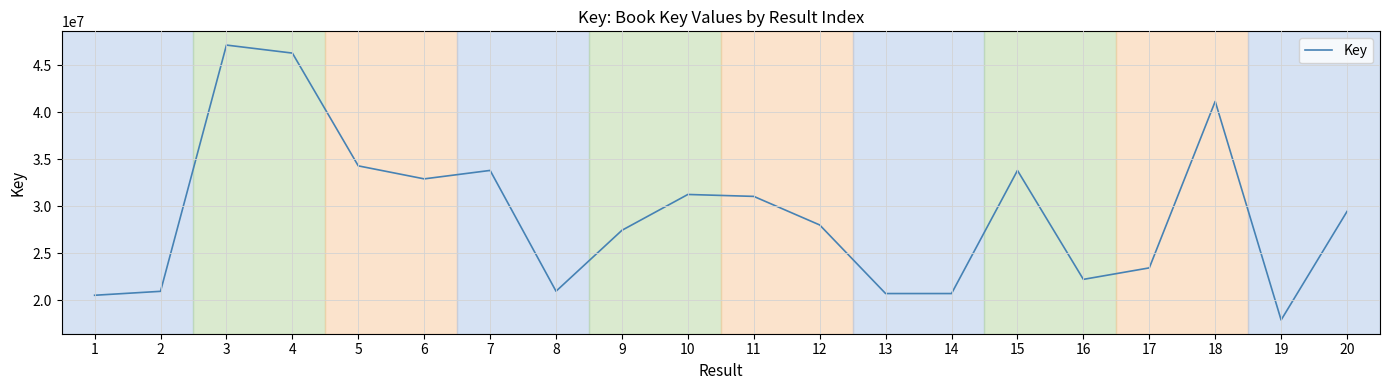

Where does the data first go above 29440913?

3